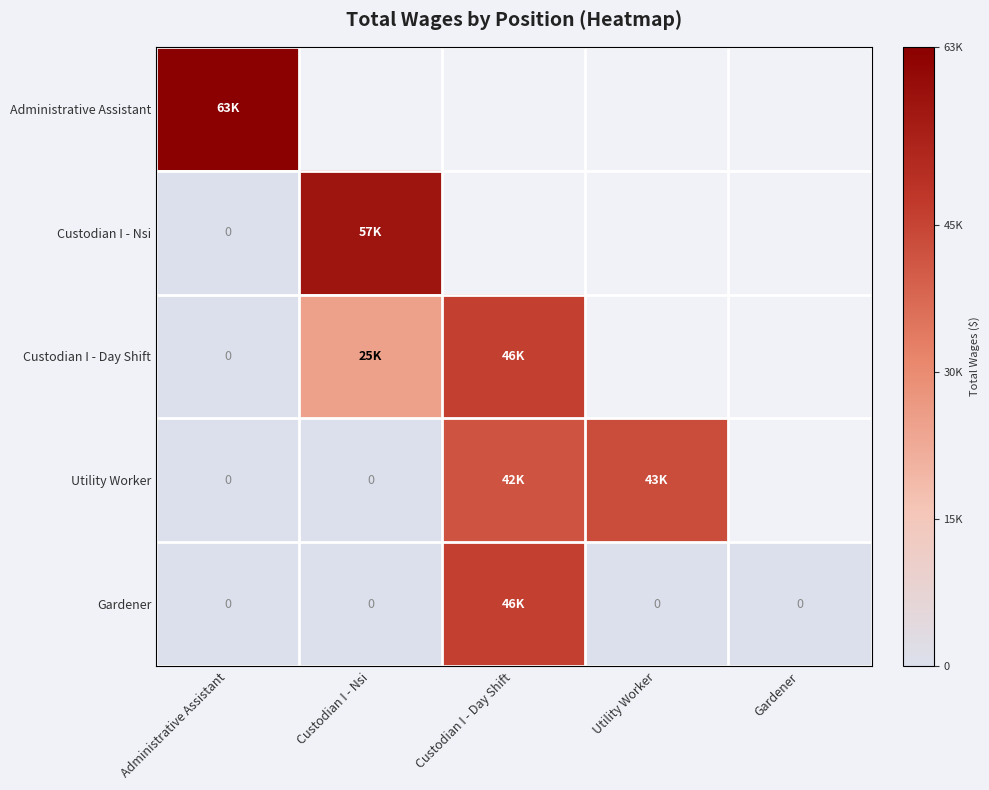

Which series changed the most between Custodian I - Nsi and Utility Worker?

Utility Worker